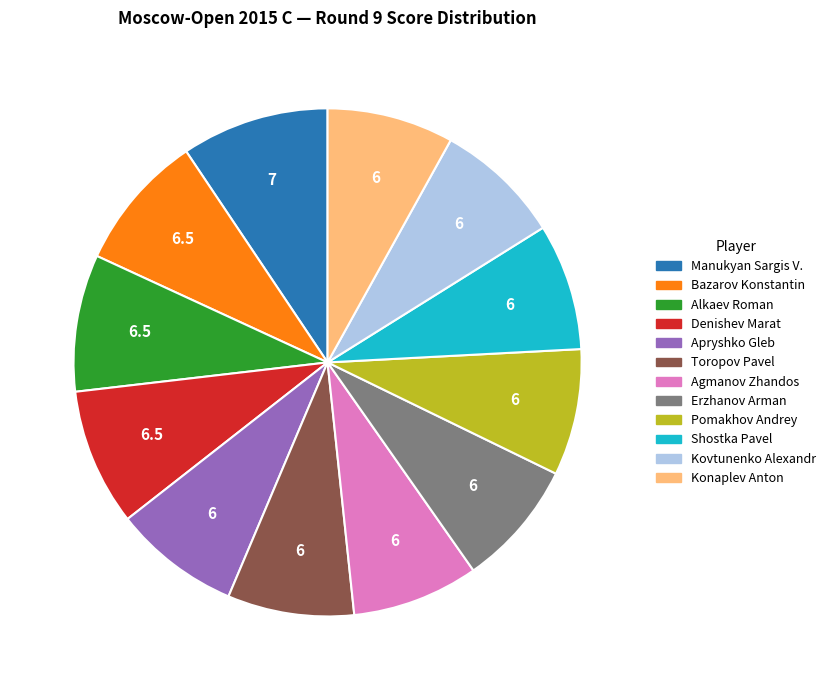

What is the largest slice in the pie chart?

Manukyan Sargis V.